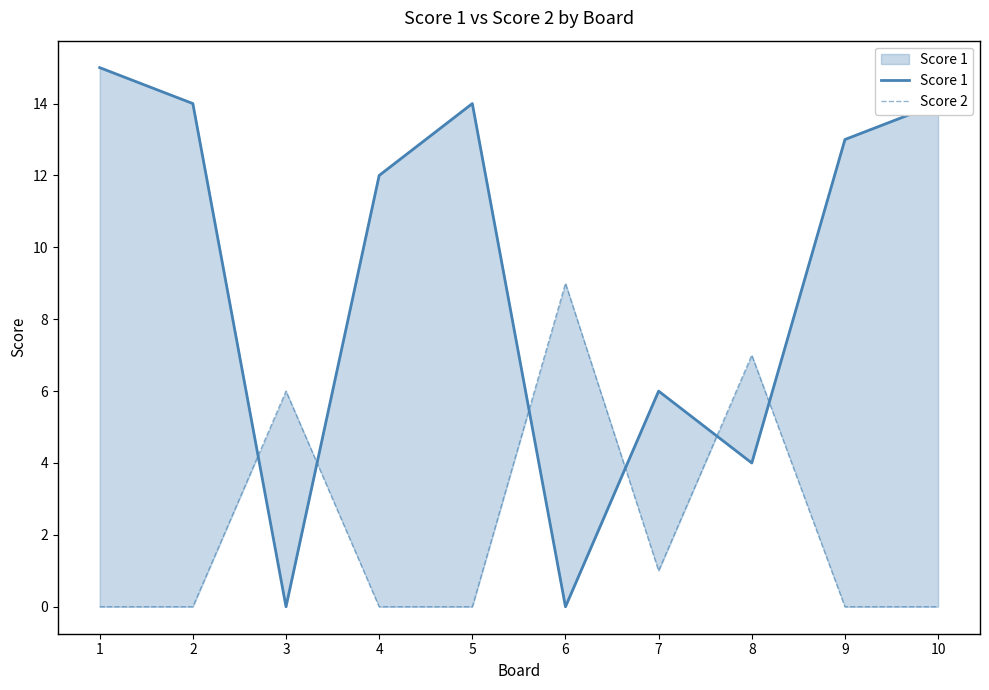

True or false: Score 1 has a value of 6 at 7.

True